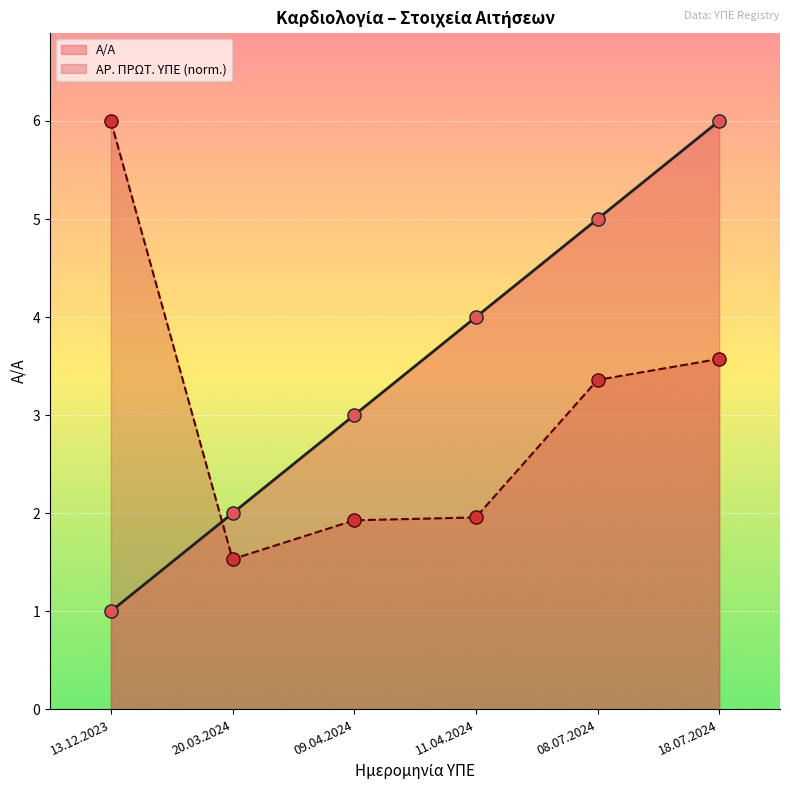

What are all the series names shown in the legend?

Α/Α, ΑΡ. ΠΡΩΤ. ΥΠΕ (norm.)